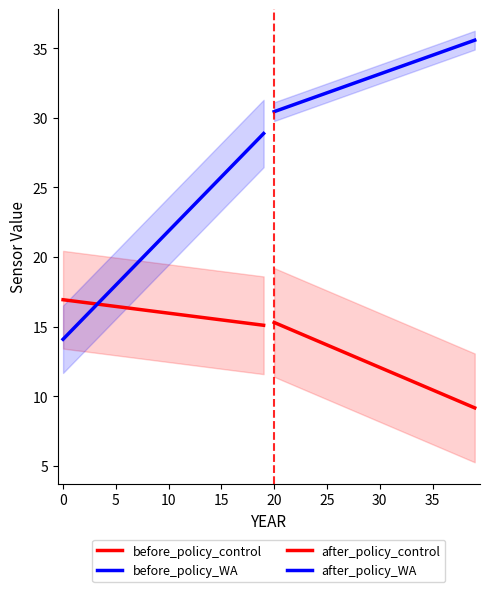

True or false: after_policy_WA and before_policy_control cross at least once.

False